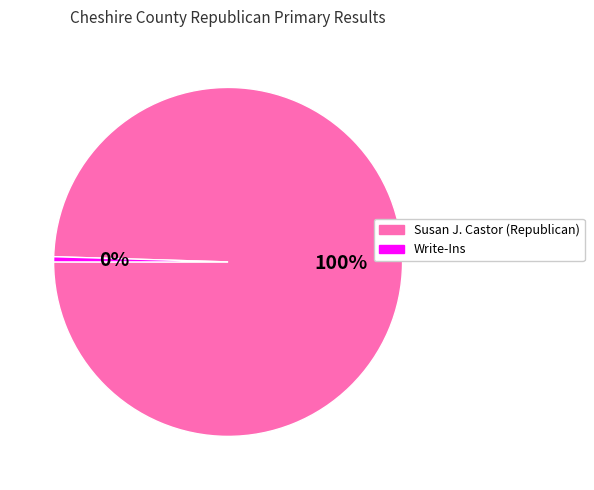

To the nearest percent, what is the average slice percentage?

50%